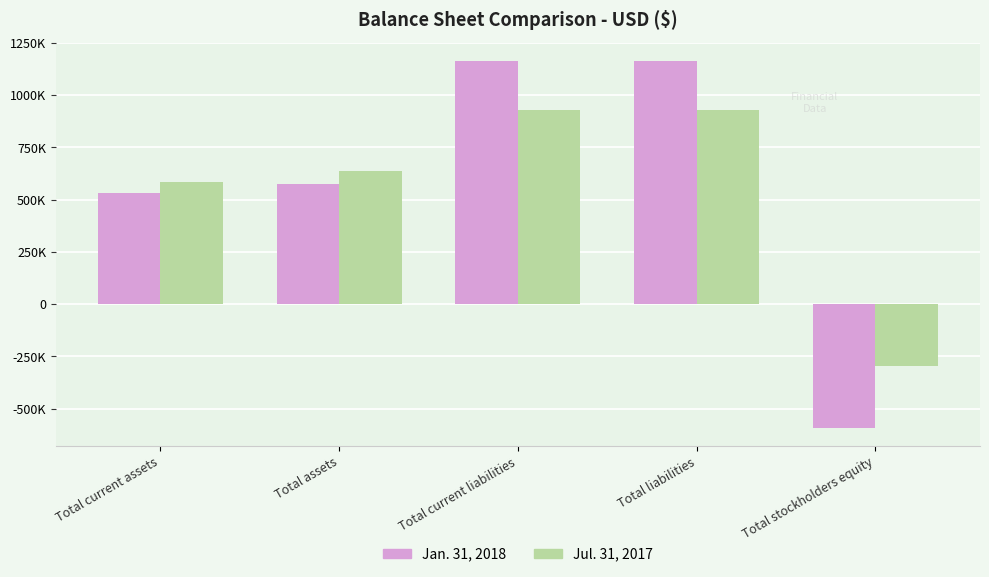

What is the sum of the Jan. 31, 2018 values at Total current liabilities and Total stockholders equity?

572740